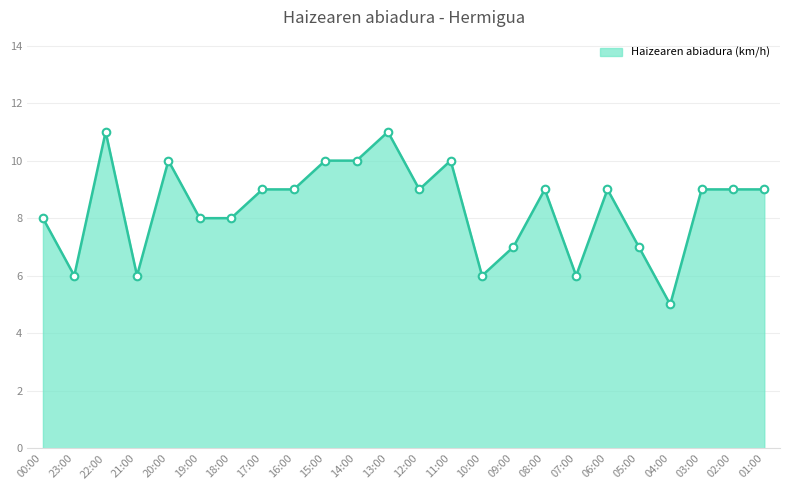

Between 16:00 and 07:00, which is larger?

16:00